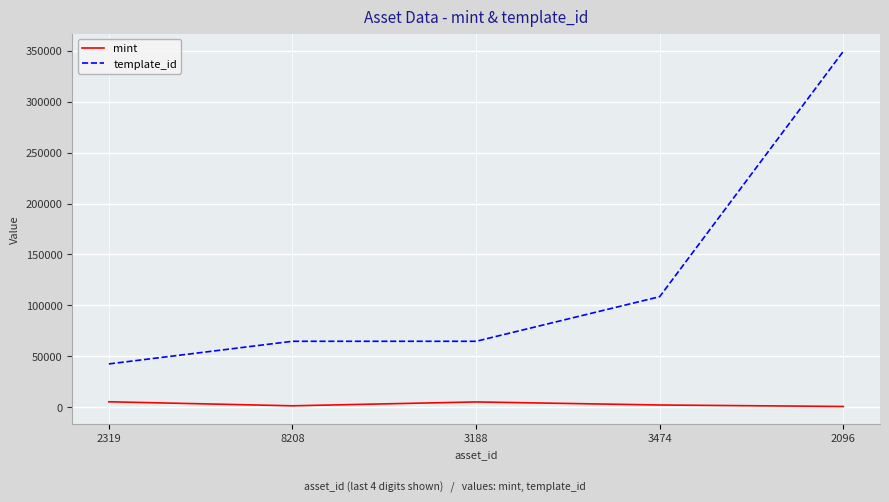

True or false: template_id and mint intersect in this chart.

False